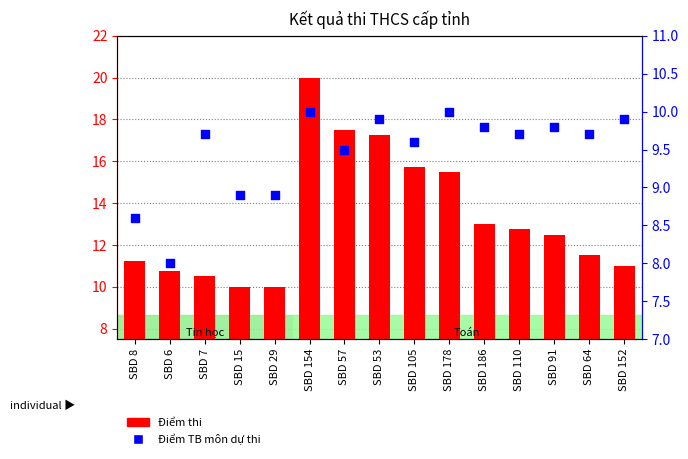

Which series contains the lowest Y value?

Điểm TB môn dự thi